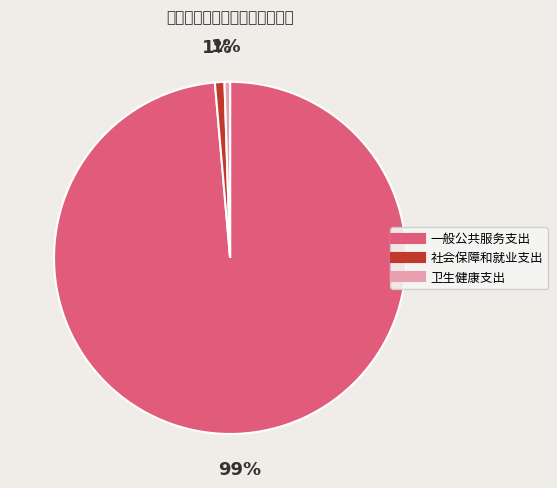

What percentage is the 社会保障和就业支出 slice, to the nearest percent?

1%